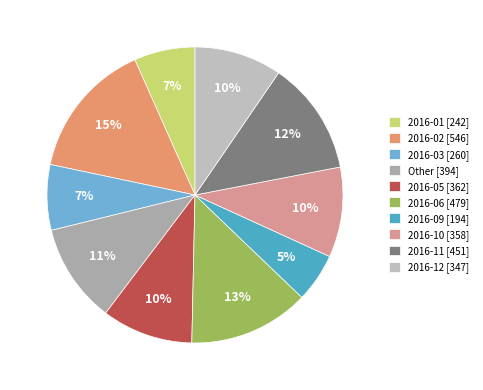

Which category has the smallest portion of the pie?

2016-09 [194]